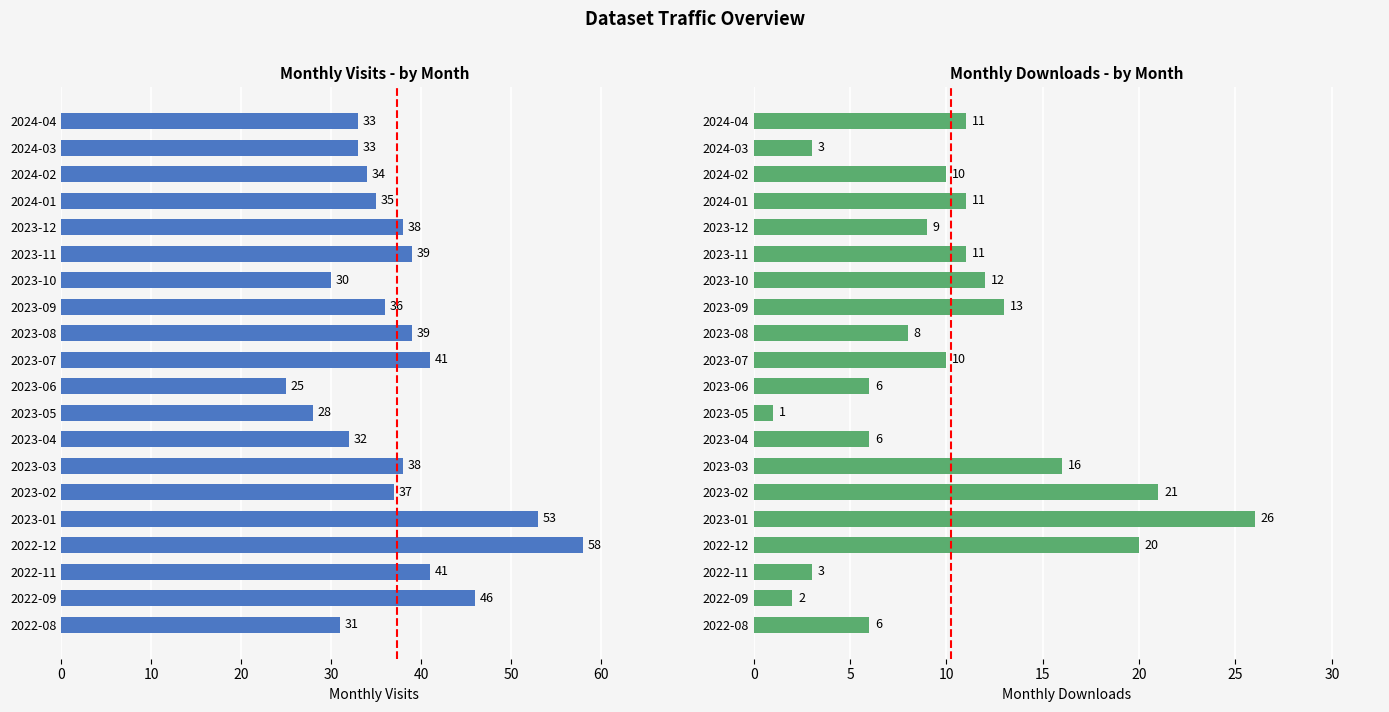

What is the approximate value of monthly_download_resource at 2022-11, to the nearest 5?

5